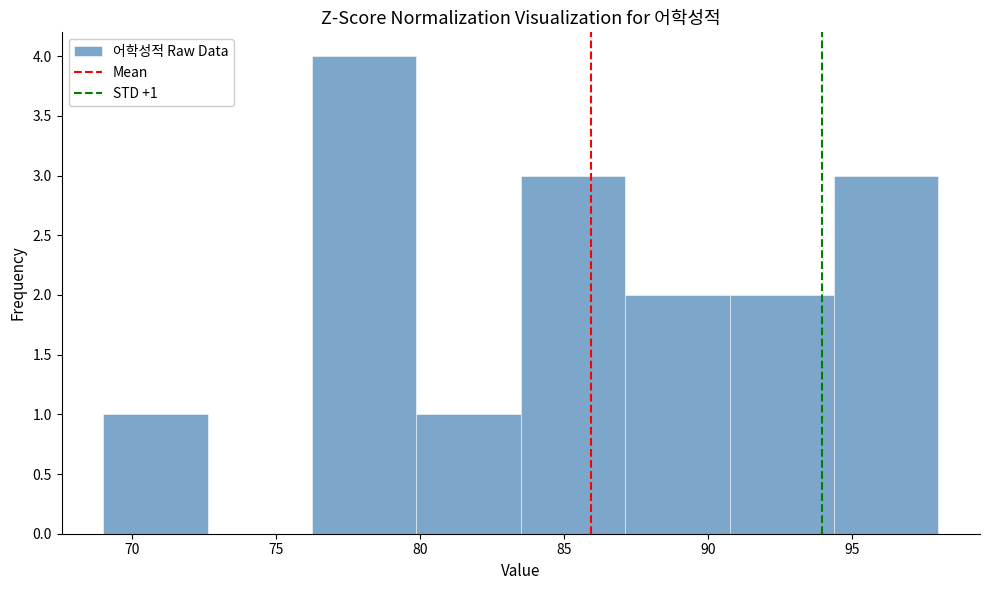

Which range on the x-axis has the tallest bar?

76.5 to 80.0